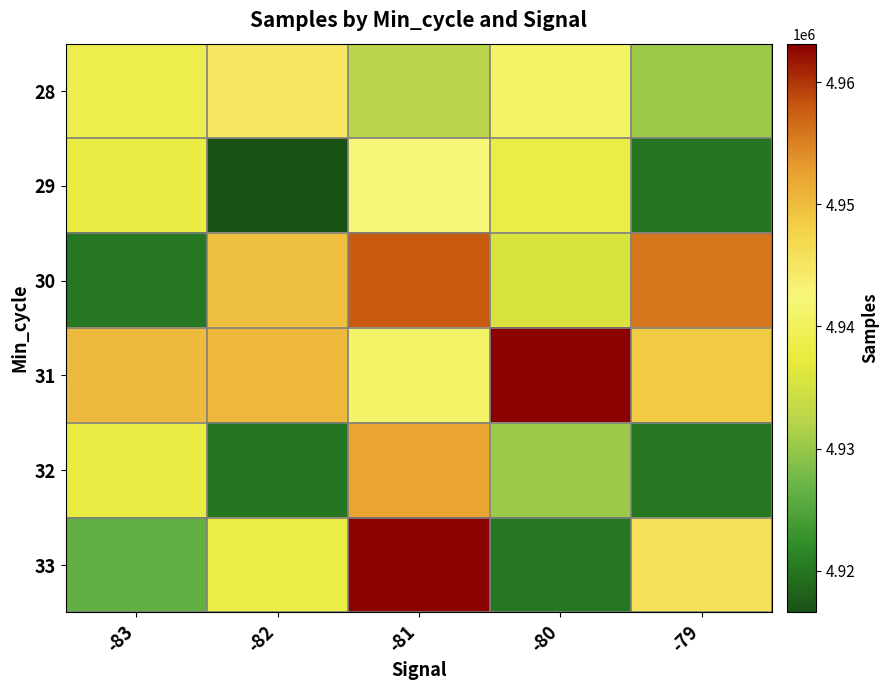

Count the number of data series in this chart.

6